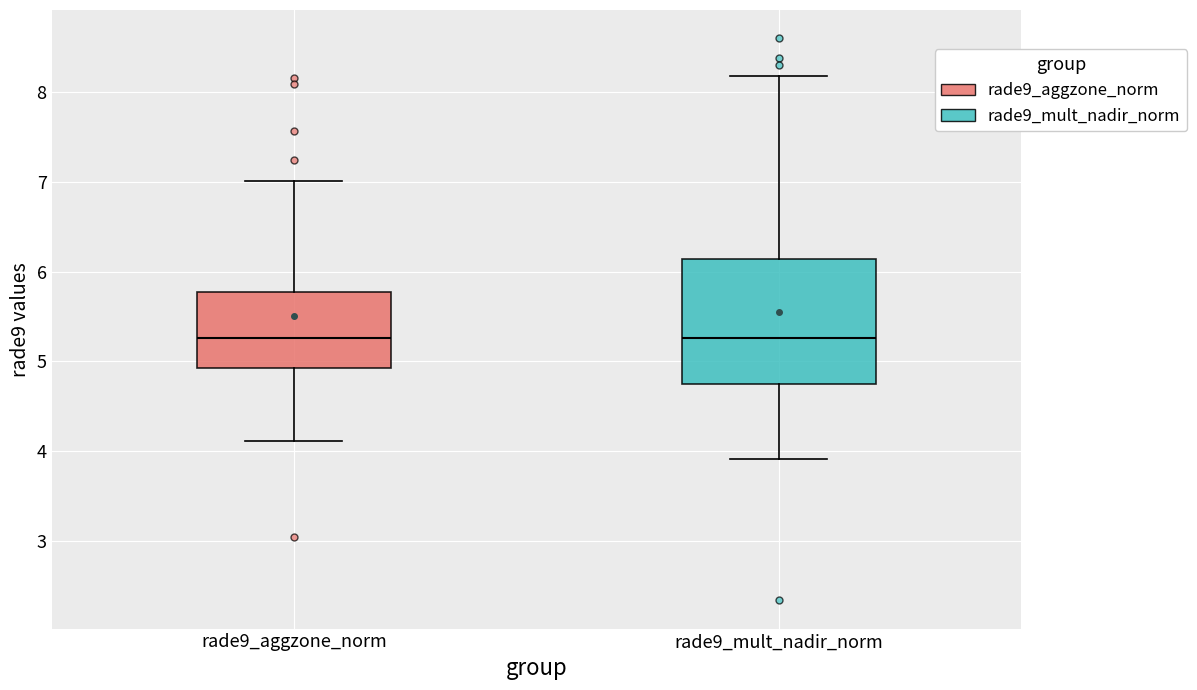

Reading left to right, transcribe this box plot: for each box, give where its median line is, the range the box spans, and where its two whiskers end, as read against the y-axis. The values are not printed on the chart, so give them approximately, as read against the axis.

rade9_aggzone_norm: median 5.3, box 4.9 to 5.8, whiskers 4.1 to 7.0
rade9_mult_nadir_norm: median 5.3, box 4.7 to 6.1, whiskers 3.9 to 8.2